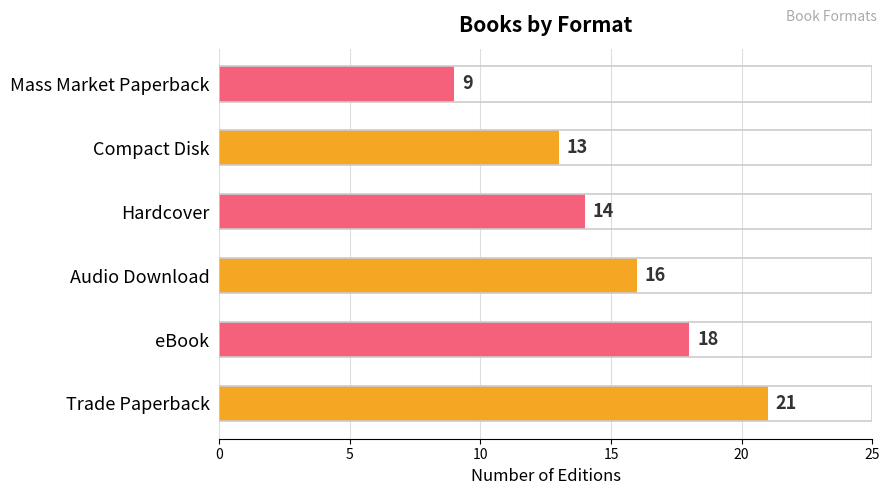

Reading bottom to top, list all the values displayed in this chart.

Trade Paperback=21	eBook=18	Audio Download=16	Hardcover=14	Compact Disk=13	Mass Market Paperback=9